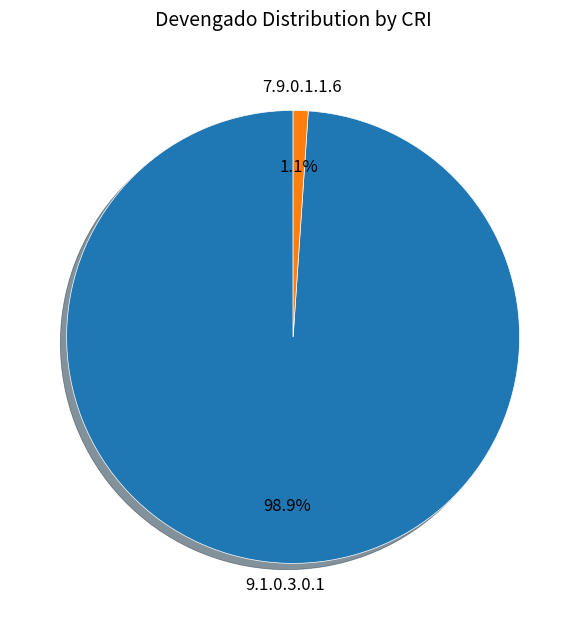

Between 9.1.0.3.0.1 and 7.9.0.1.1.6, which is larger?

9.1.0.3.0.1